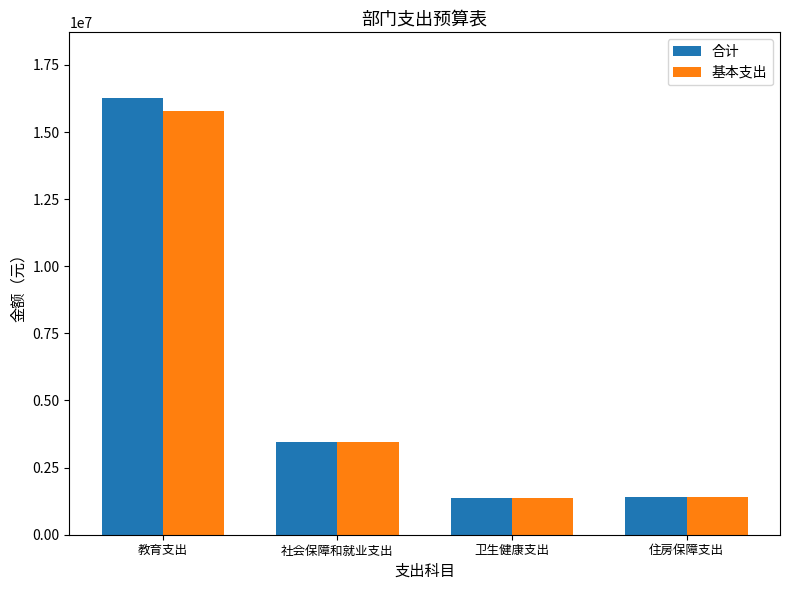

How many values in the 基本支出 series exceed 3445779?

2